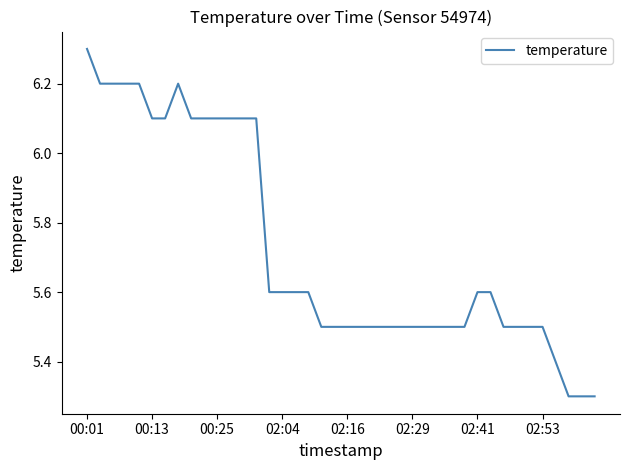

What is the greatest value displayed?

6.3